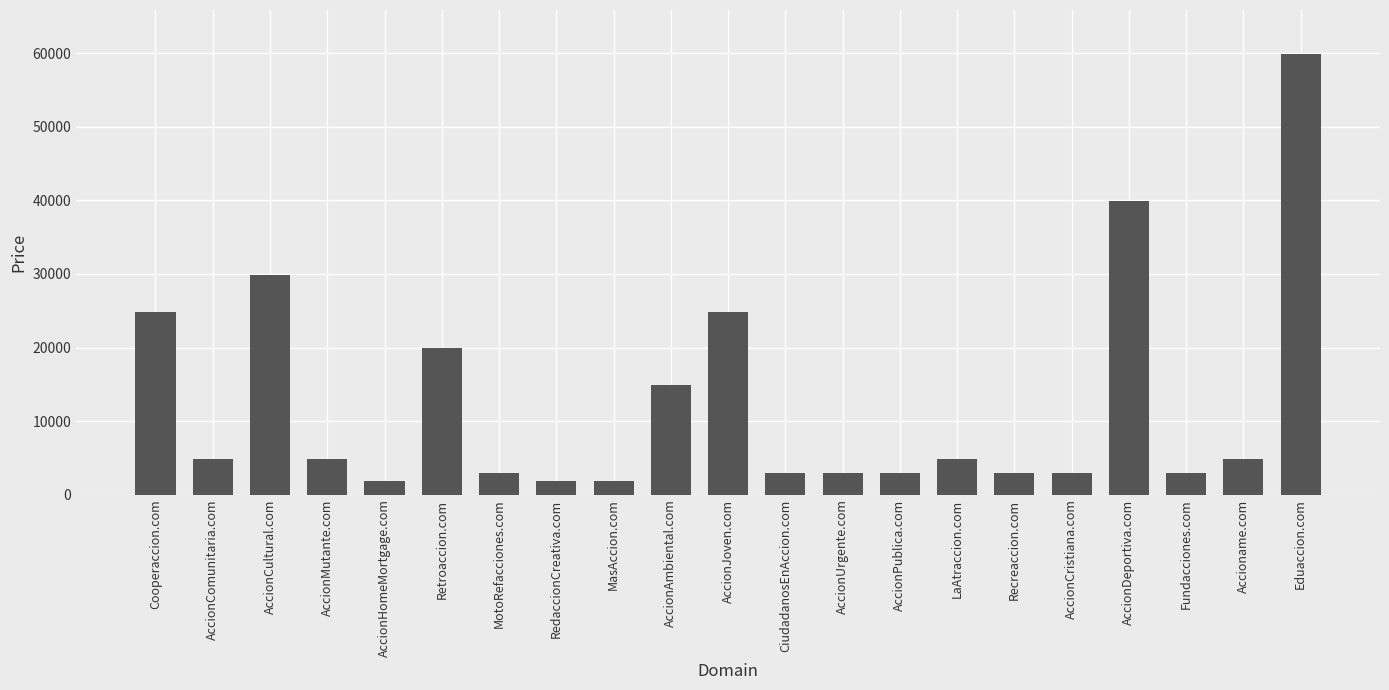

Reading left to right, list all the values displayed in this chart.

Cooperaccion.com=24888	AccionComunitaria.com=4888	AccionCultural.com=29888	AccionMutante.com=4888	AccionHomeMortgage.com=1888	Retroaccion.com=19888	MotoRefacciones.com=2888	RedaccionCreativa.com=1888	MasAccion.com=1888	AccionAmbiental.com=14888	AccionJoven.com=24888	CiudadanosEnAccion.com=2888	AccionUrgente.com=2888	AccionPublica.com=2888	LaAtraccion.com=4888	Recreaccion.com=2888	AccionCristiana.com=2888	AccionDeportiva.com=39888	Fundacciones.com=2888	Accioname.com=4888	Eduaccion.com=59888